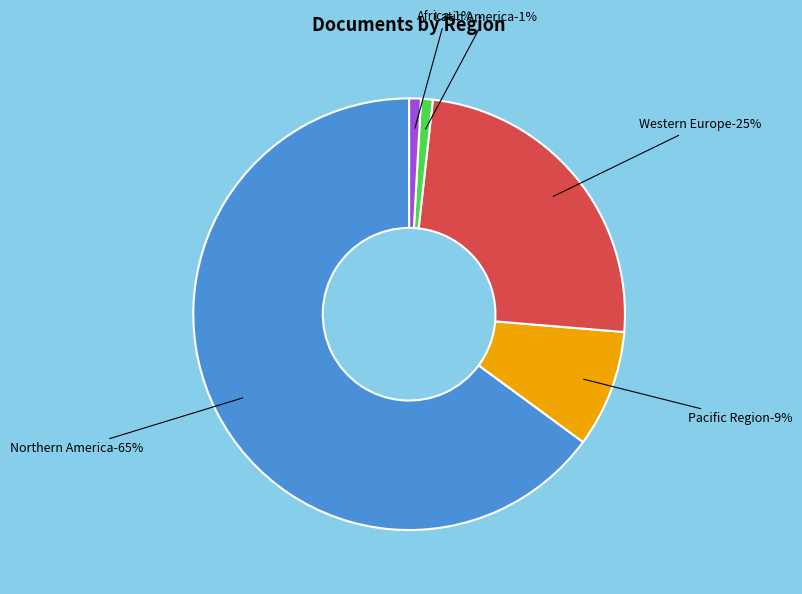

Is the sum of Western Europe and Africa greater than half?

No